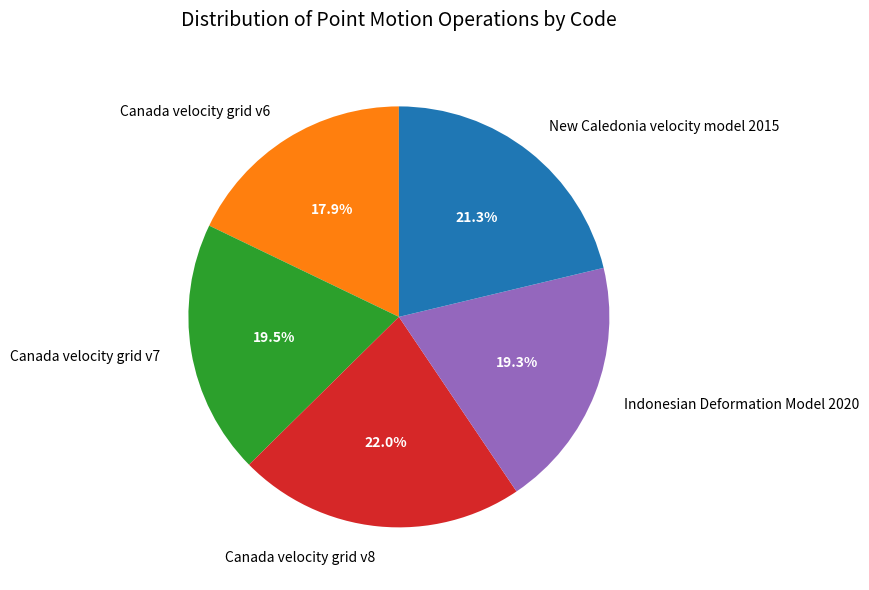

Which slice is the smallest?

Canada velocity grid v6